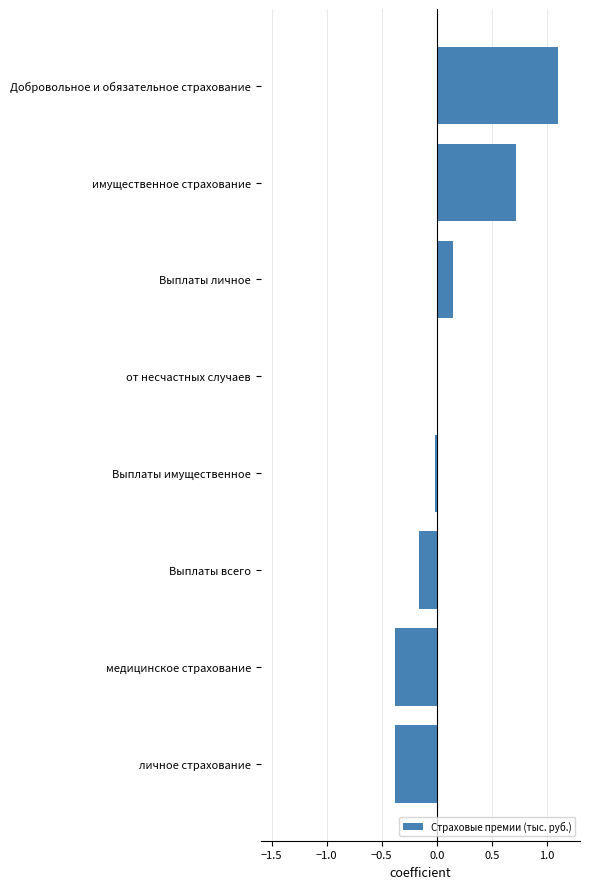

The chart shows a value of 0.0 at от несчастных случаев. True or false?

True